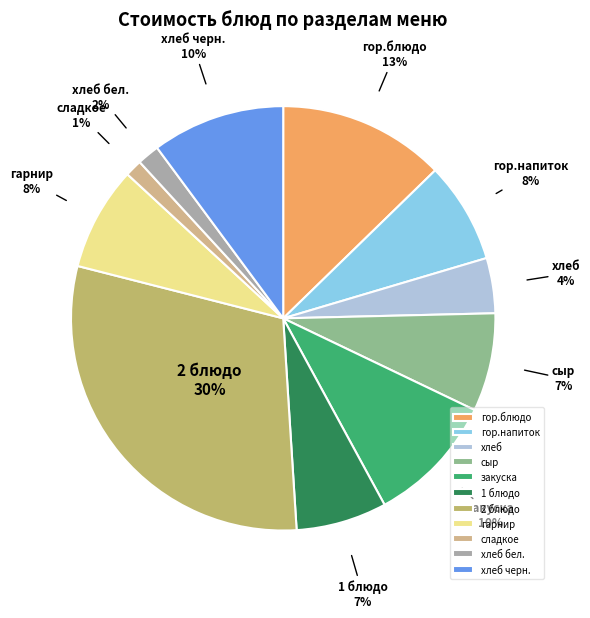

Count the number of slices in the pie.

11